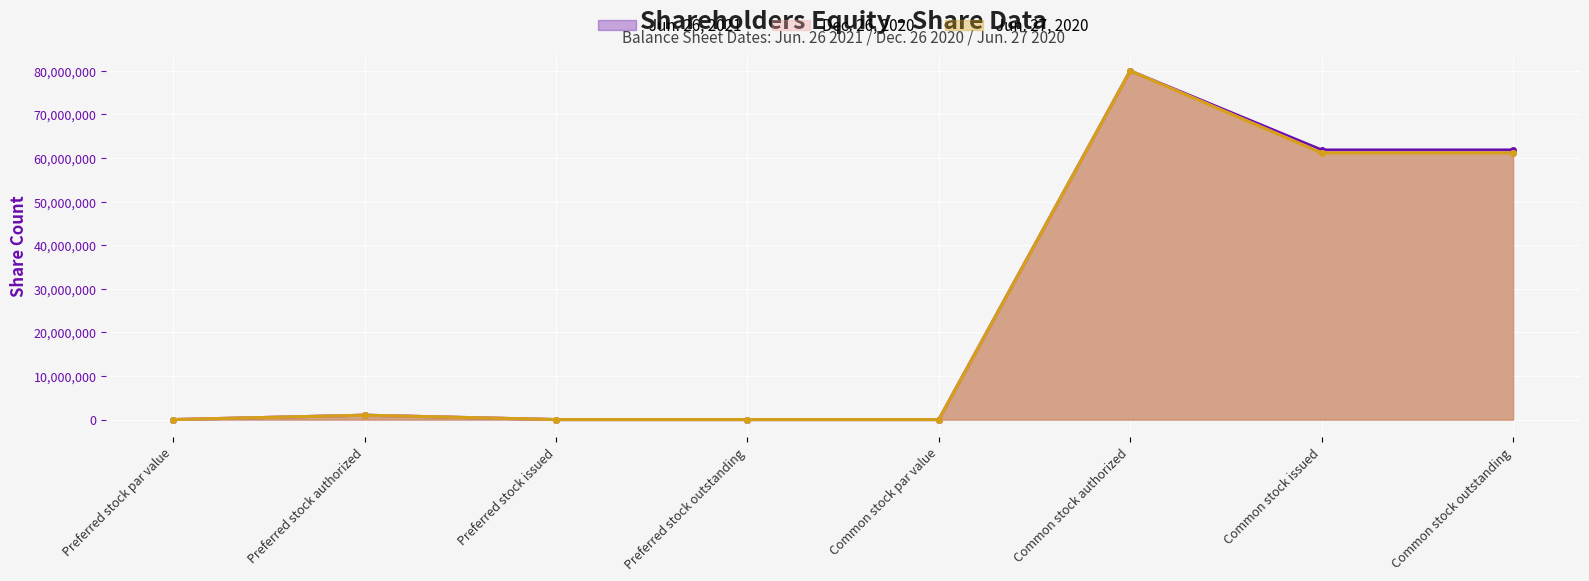

Which has a higher value, Preferred stock issued or Common stock par value?

Common stock par value